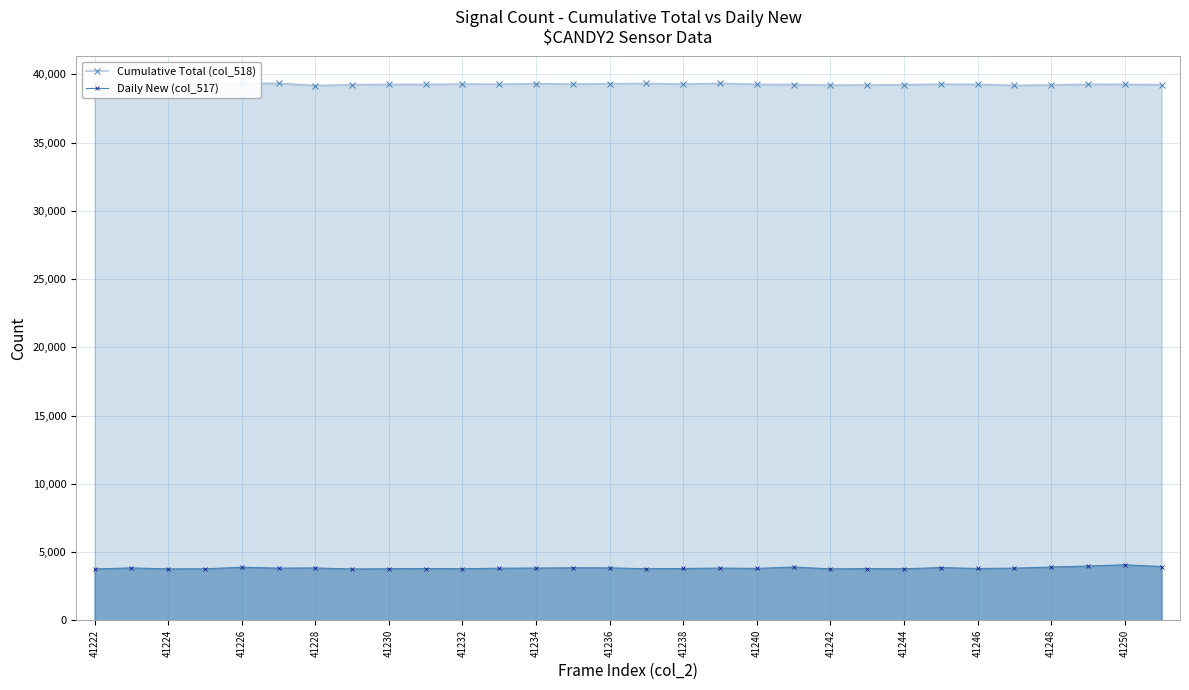

Which series has the largest total across all categories?

Cumulative Total (col_518)